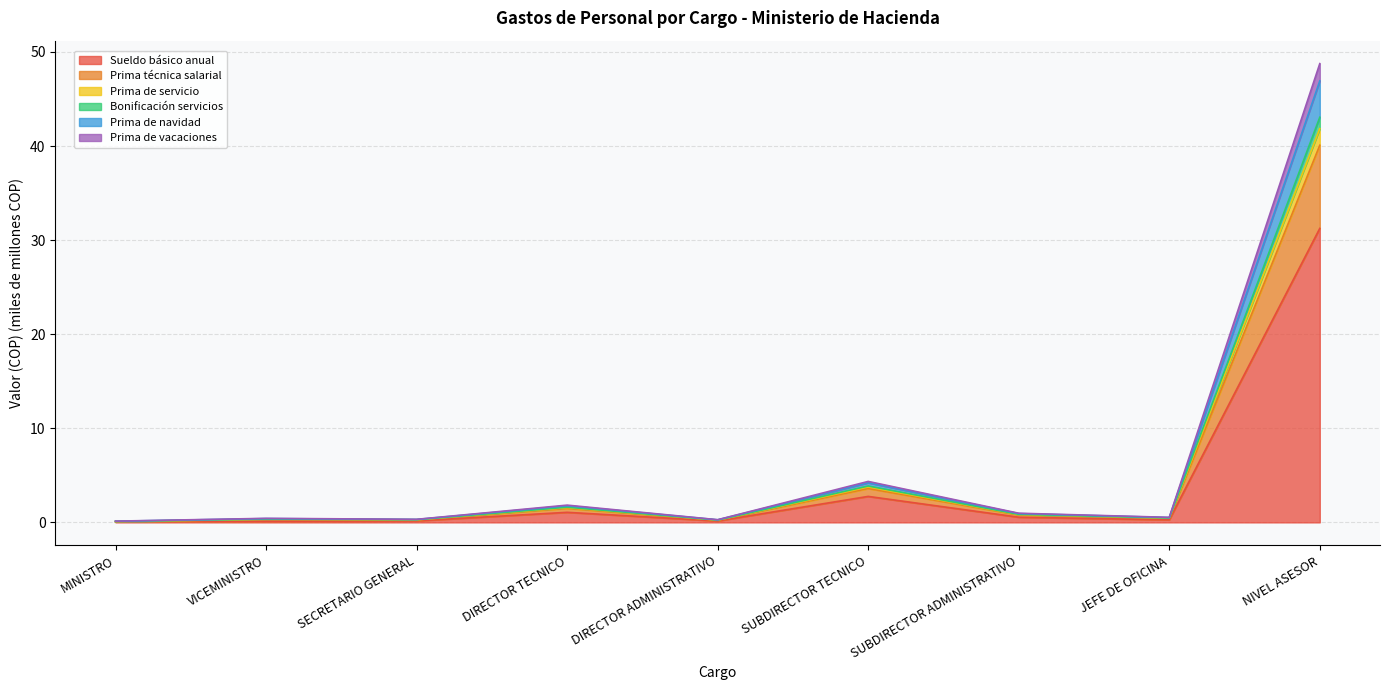

What is the smallest value displayed?

0.1